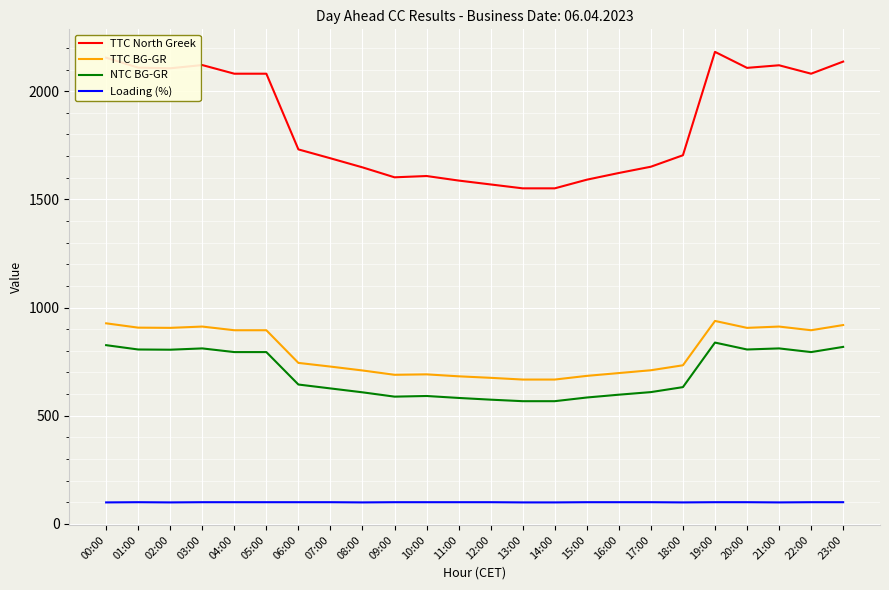

How many series are shown in this chart?

4